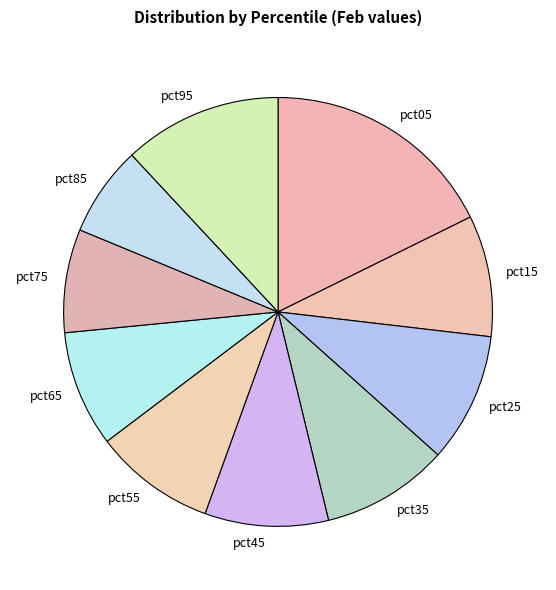

The pct45 slice represents 22% of the pie. True or false?

False